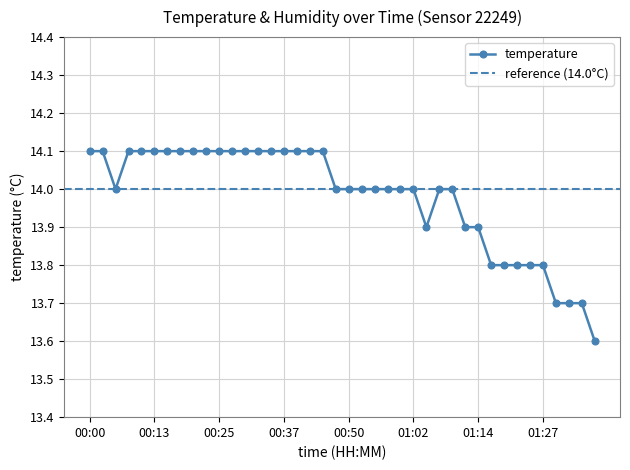

Rank the categories by value from lowest to highest.

01:37, 01:29, 01:32, 01:34, 01:17, 01:19, 01:22, 01:24, 01:27, 01:05, 01:12, 01:14, 00:05, 00:47, 00:50, 00:52, 00:55, 00:57, 01:00, 01:02, 01:07, 01:09, 00:00, 00:03, 00:08, 00:10, 00:13, 00:15, 00:18, 00:20, 00:23, 00:25, 00:27, 00:30, 00:32, 00:35, 00:37, 00:40, 00:42, 00:45